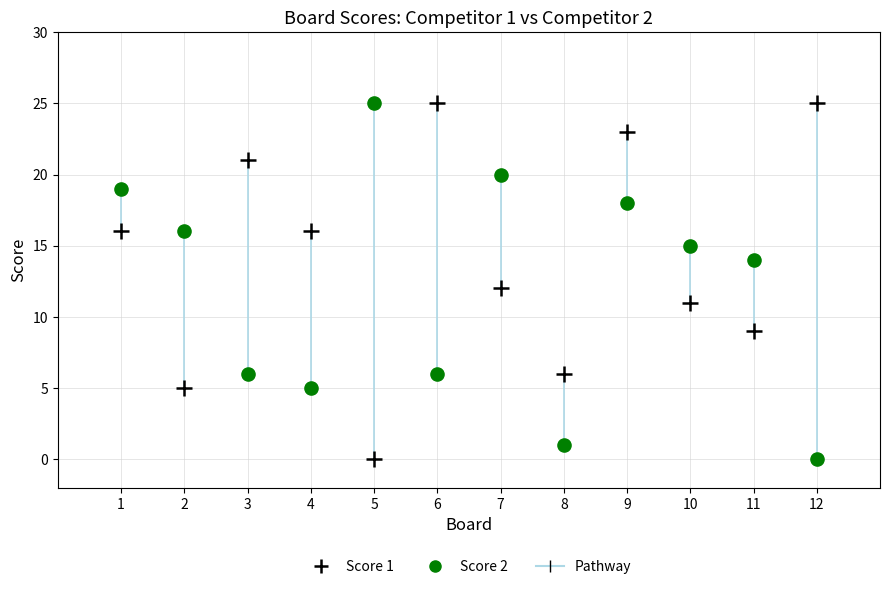

What is the X range (max minus min) for the scatter plot?

11